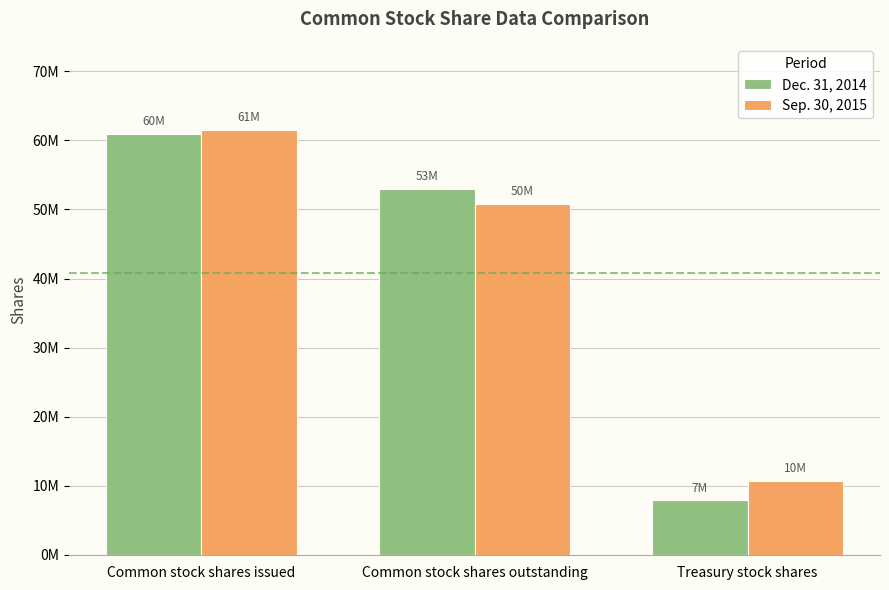

What is the difference between the maximum and minimum values in the Dec. 31, 2014 series?

53017359